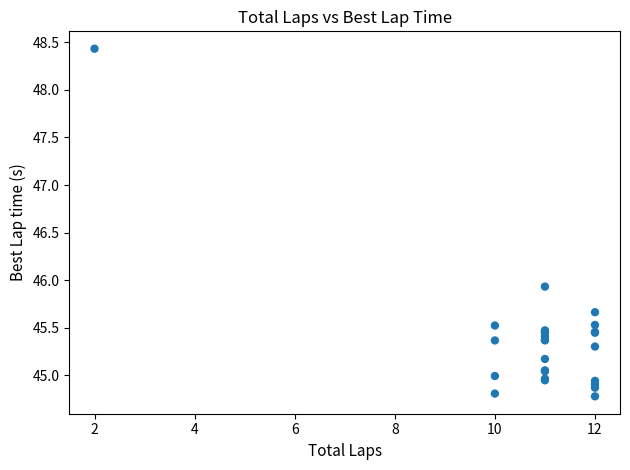

What Y value in the scatter plot is closest to 46?

45.9